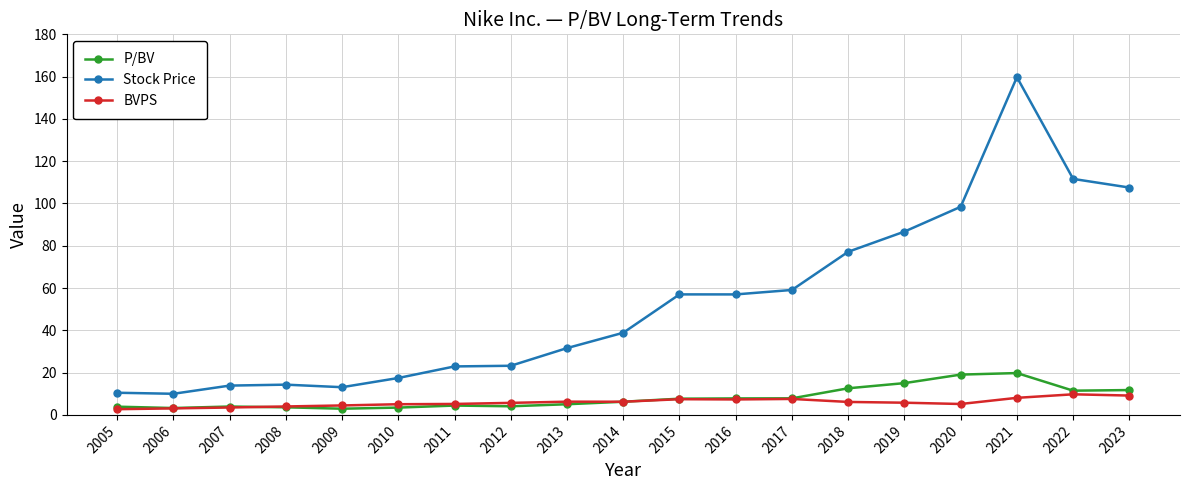

What is the difference between the BVPS values at 2015 and 2022?

2.3